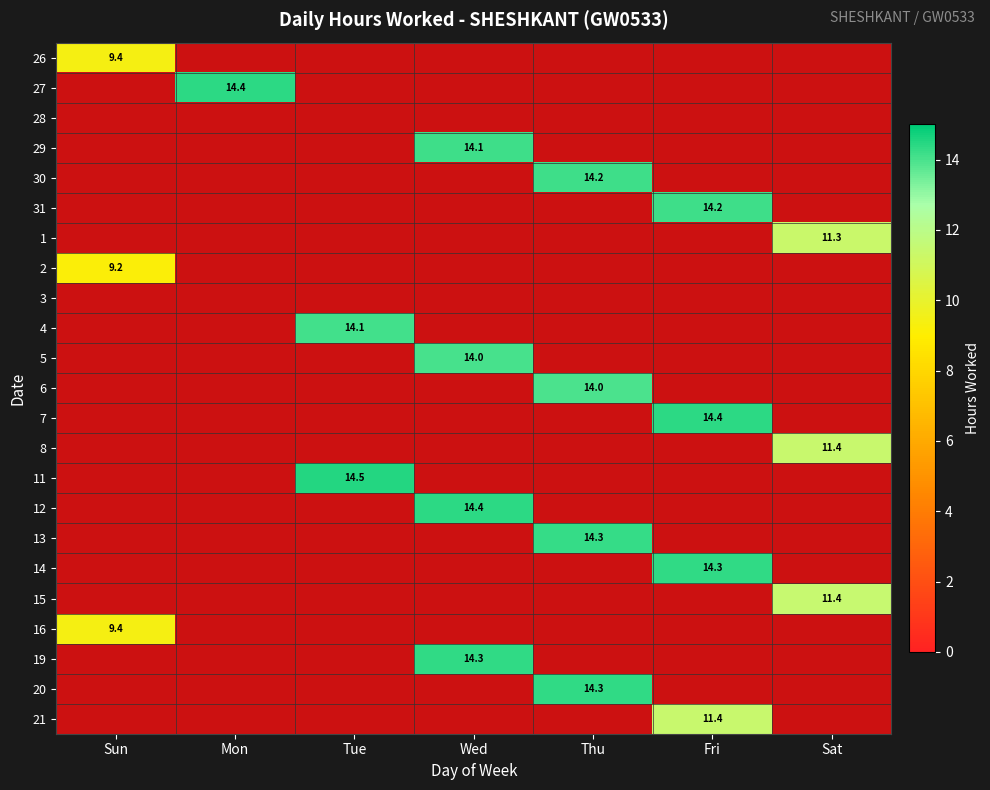

At which category is the sum across all series the highest?

Wed